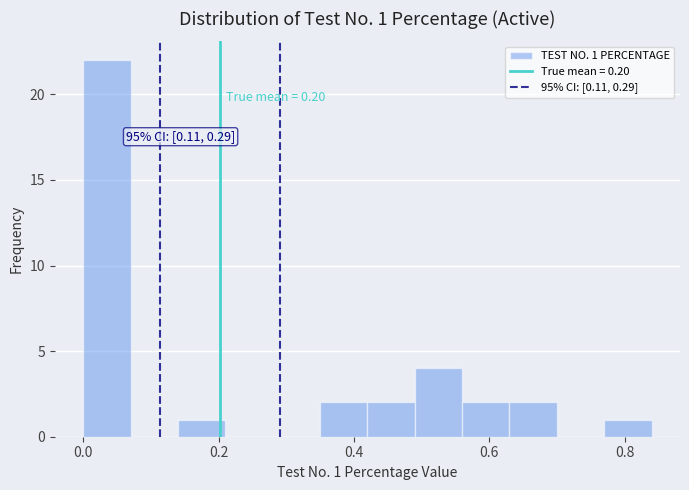

Around what value on the x-axis is the tallest bar? Give the approximate position of its centre, as read against the axis.

0.04